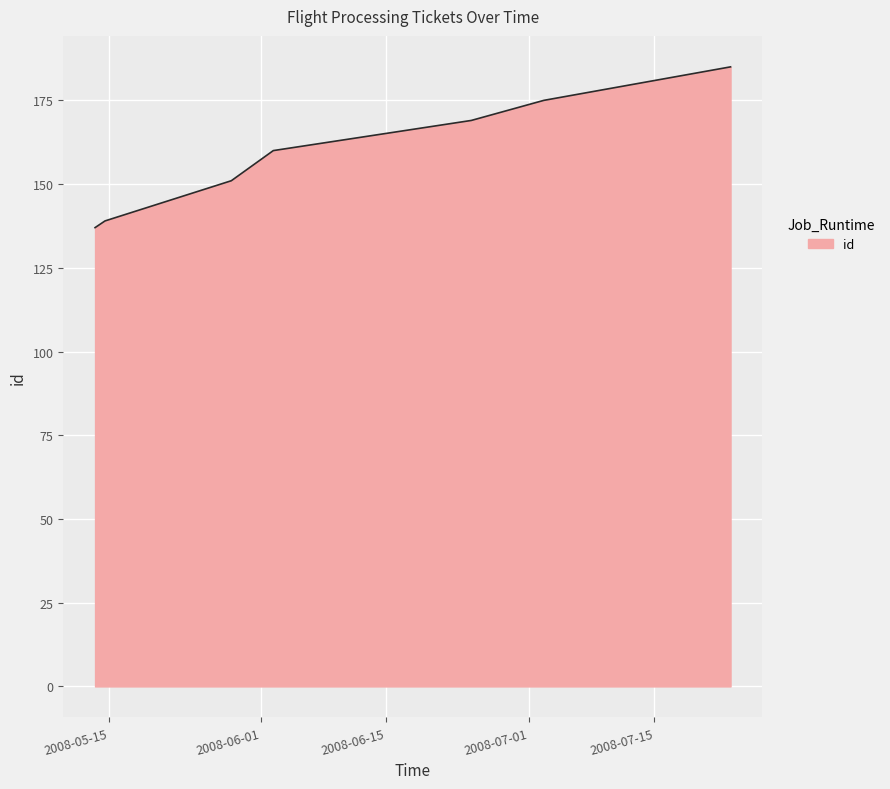

What is the smallest value displayed?

137